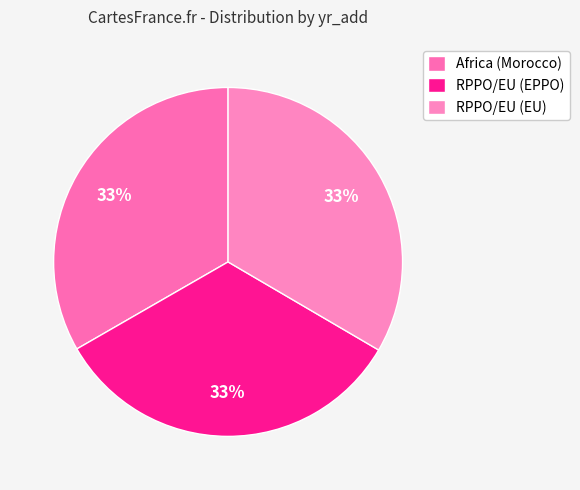

Count the number of slices in the pie.

3